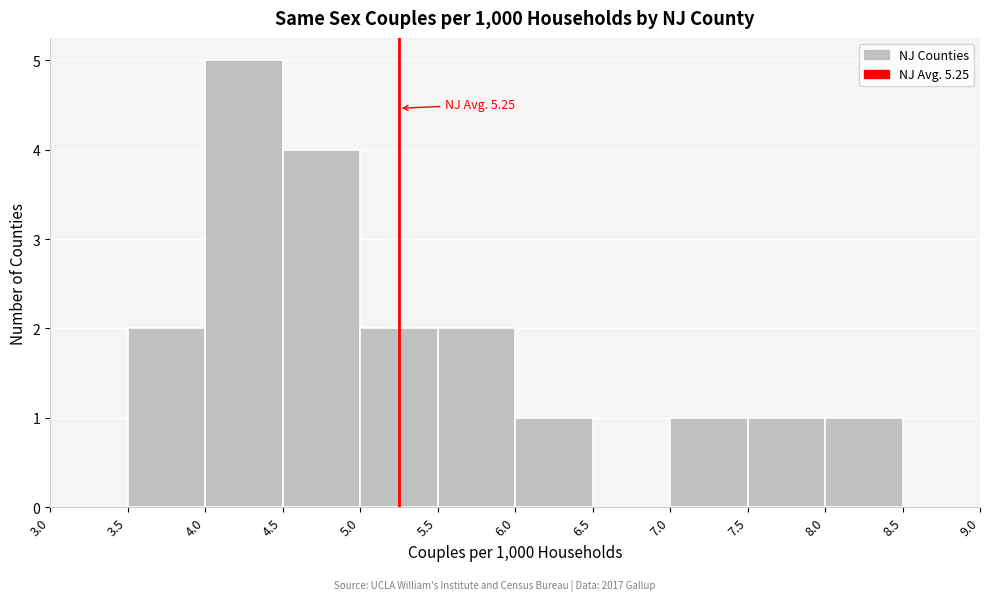

Over which range of the x-axis is the bar tallest?

4.0 to 4.5